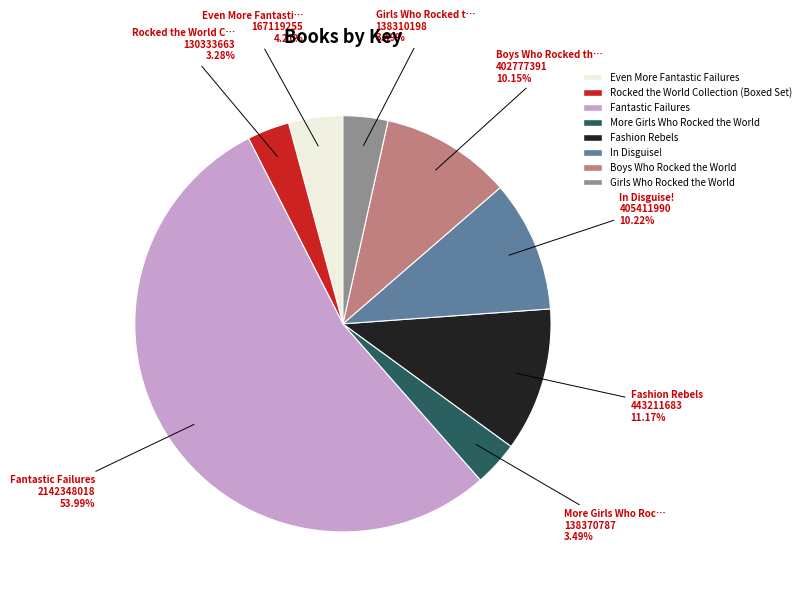

Is Boys Who Rocked the World the majority of the pie?

No